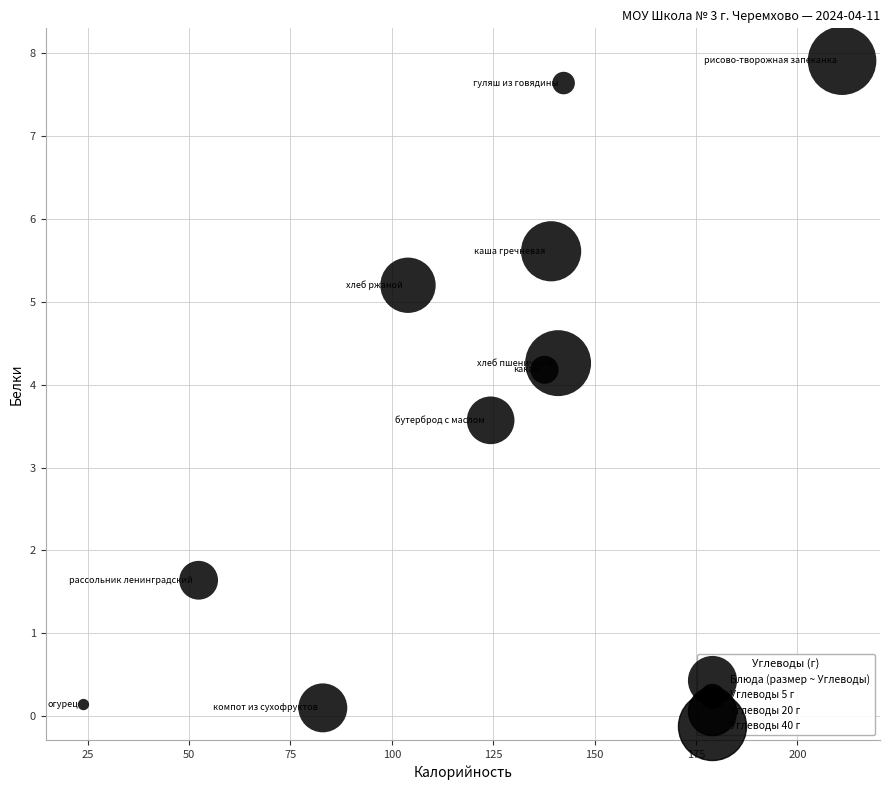

What is the range of X values (max minus min)?

187.0